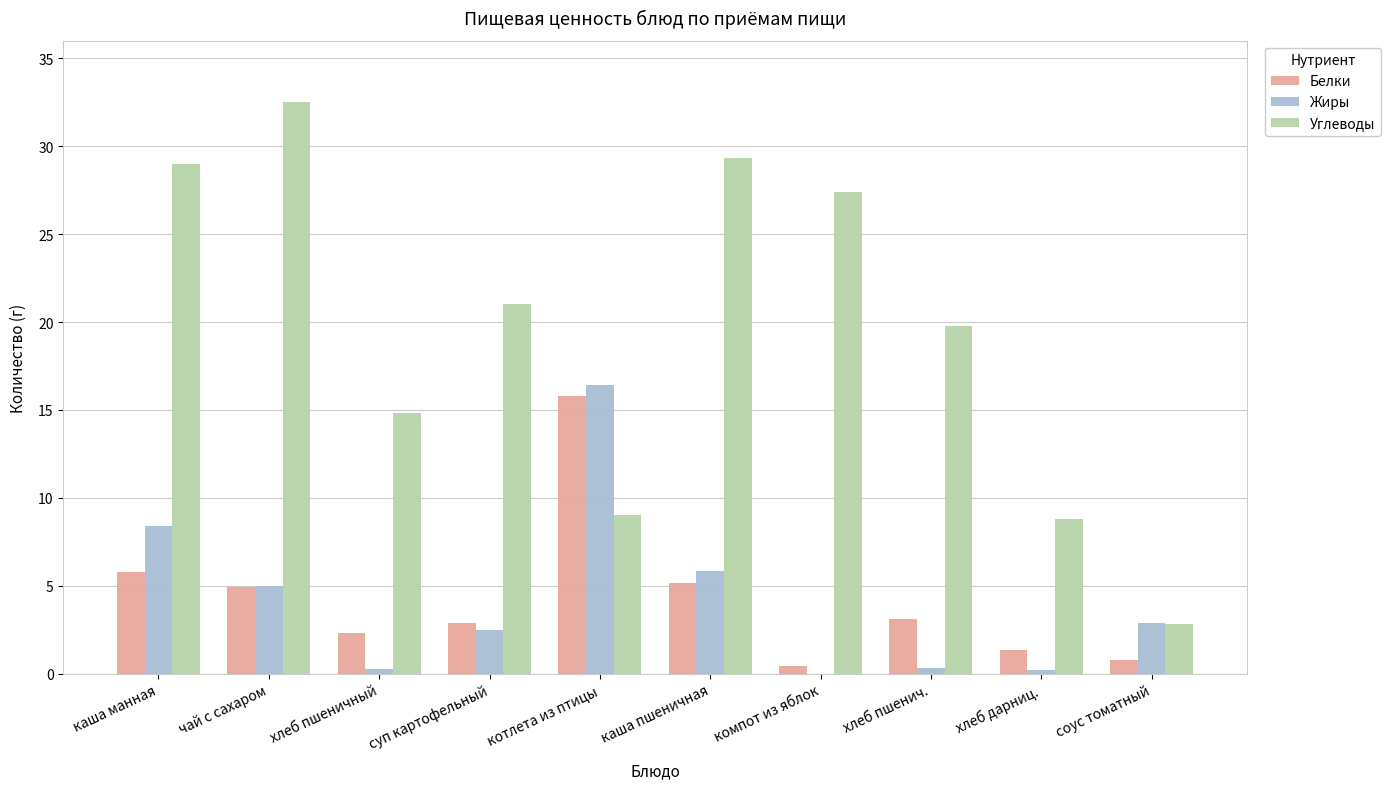

Which category has the highest value across all series?

чай с сахаром